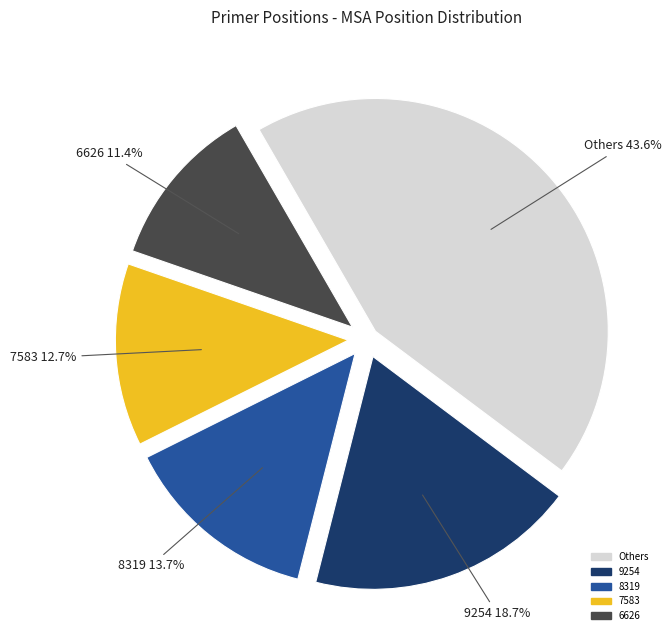

Is there any slice that represents more than half of the pie?

No